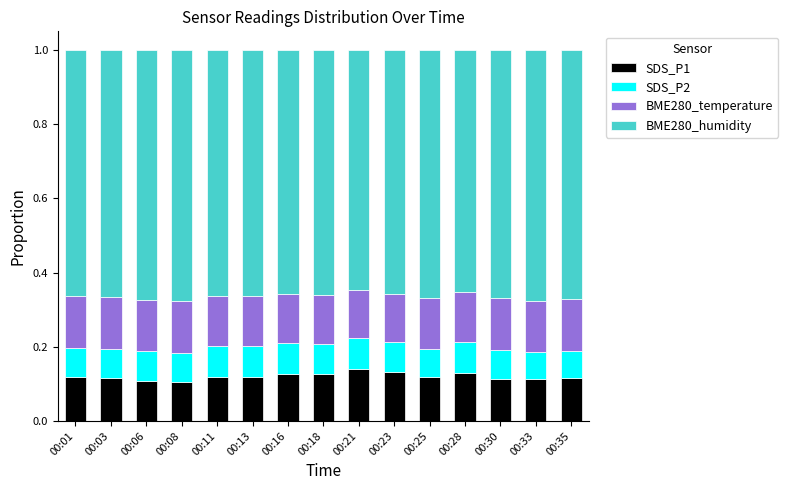

What is the total value across all series at 00:11?

1.0